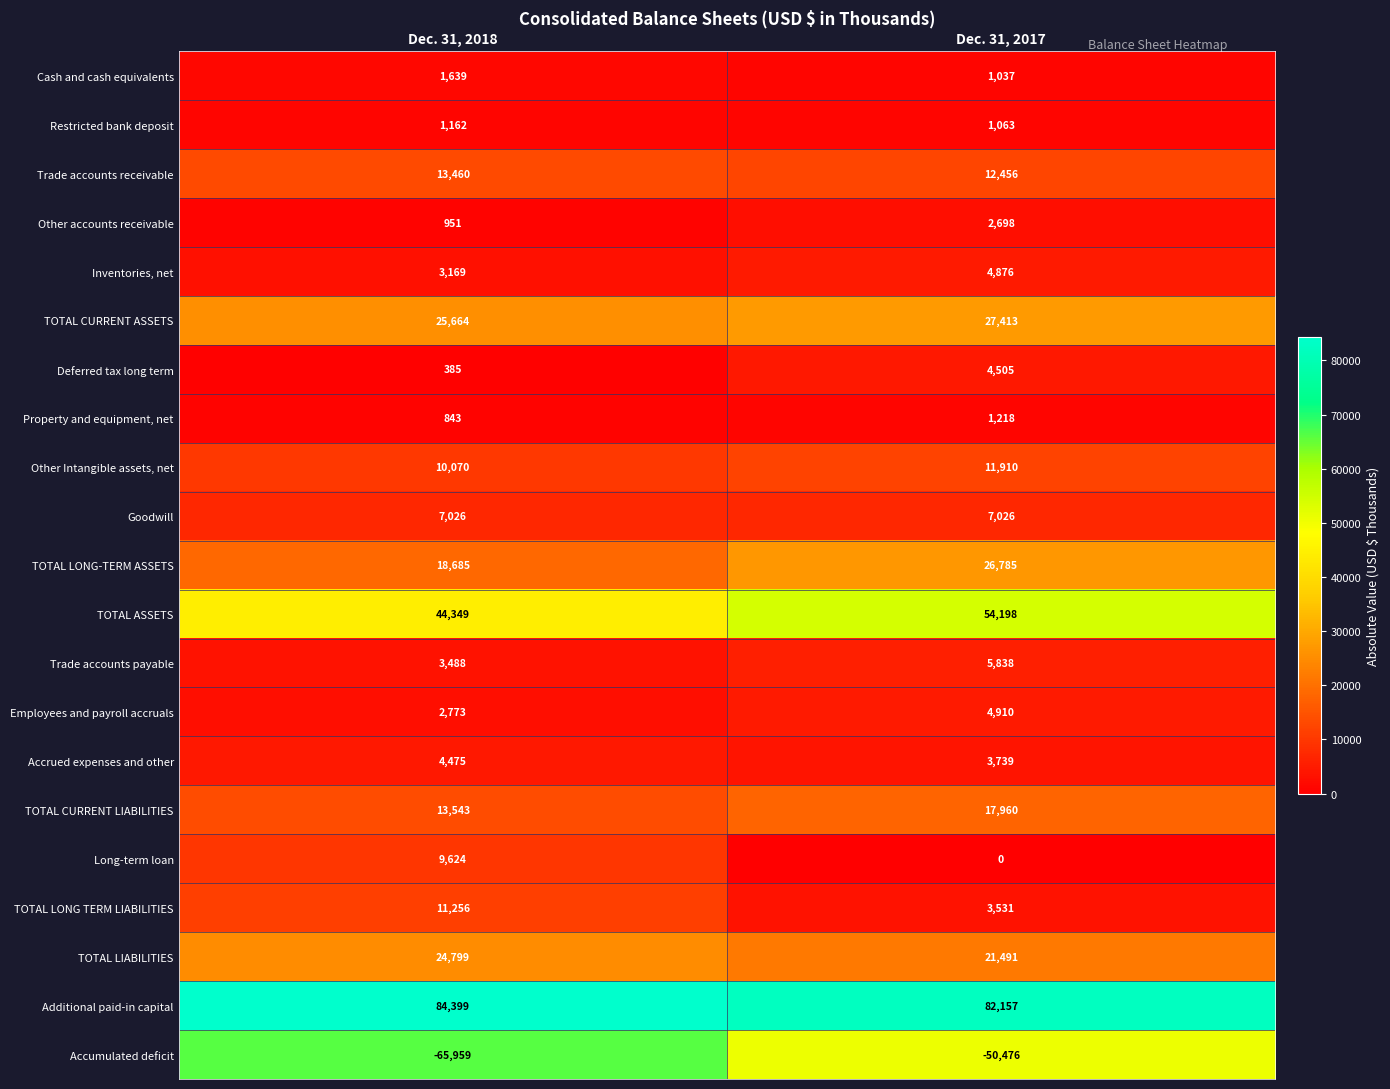

What is the difference between the maximum and minimum values in the Additional paid-in capital series?

2242